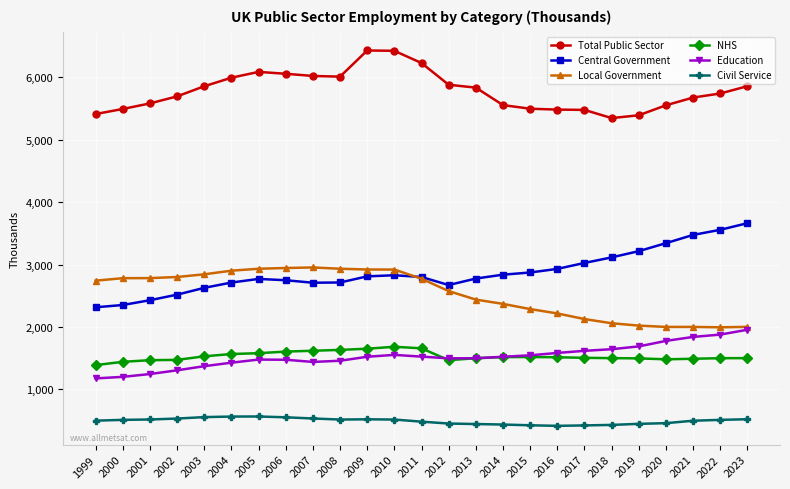

The Local Government series shows 4512 at 2008. True or false?

False